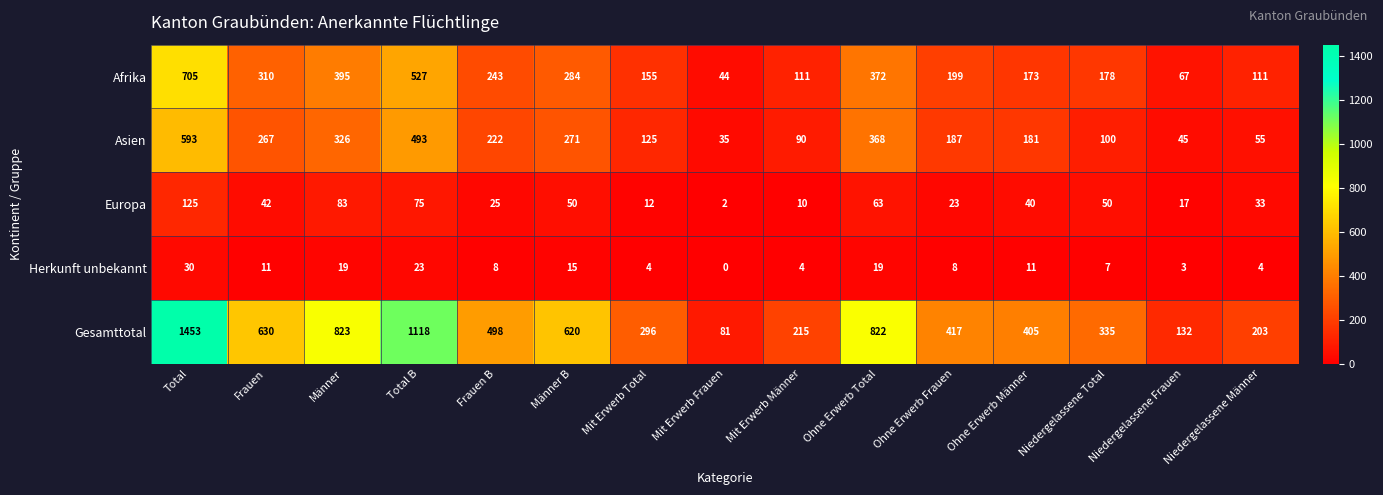

What is the difference between the second highest and second lowest values in the Europa series?

73